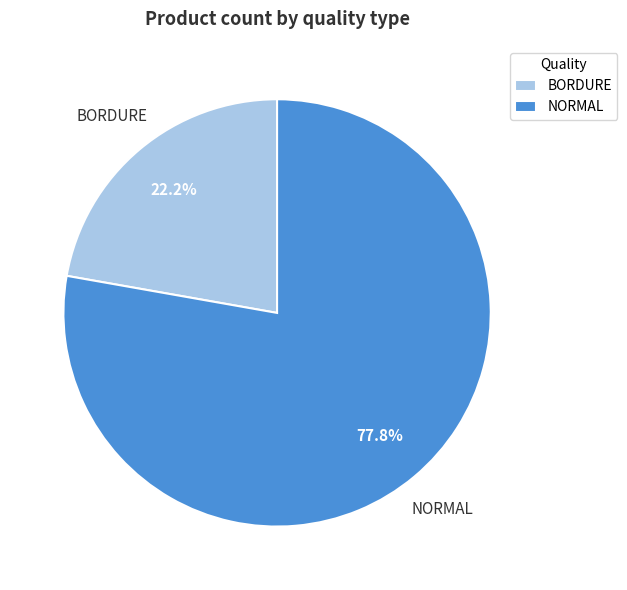

Combined, what portion of the pie is NORMAL and BORDURE?

100.0%